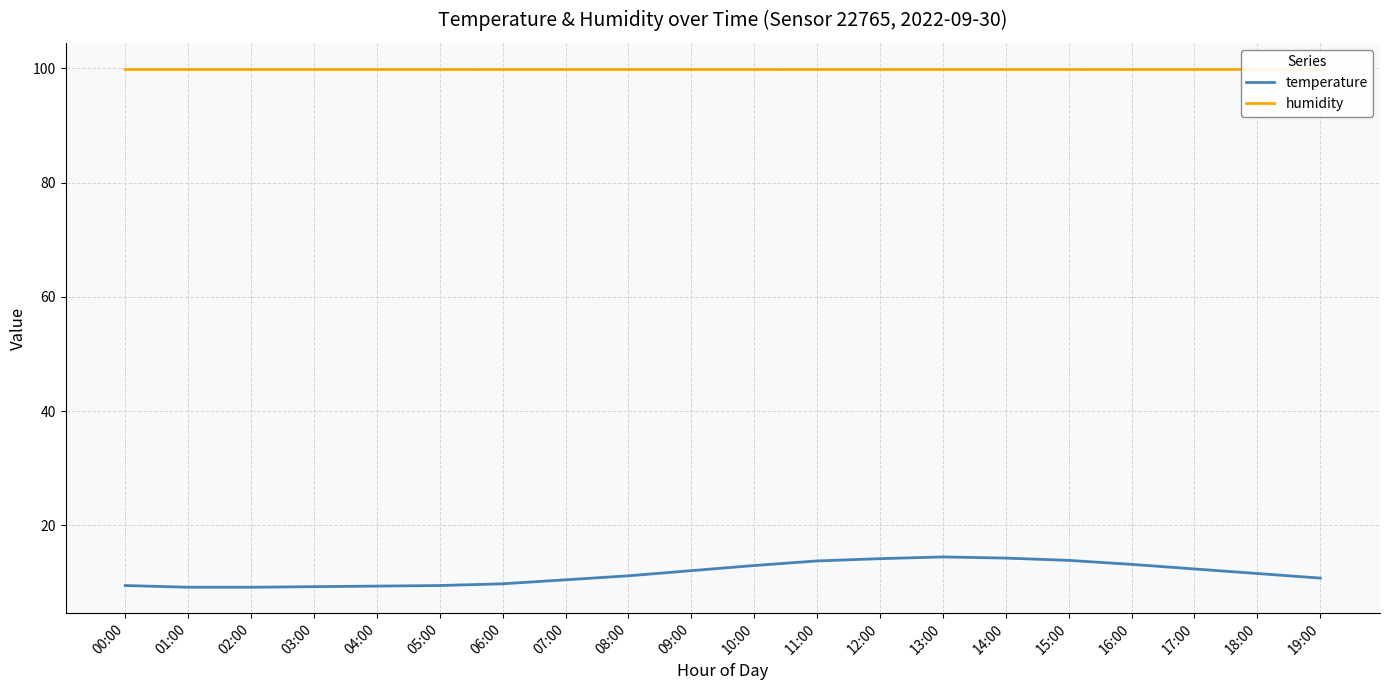

Is it true that temperature equals 13.2 at 16:00?

True